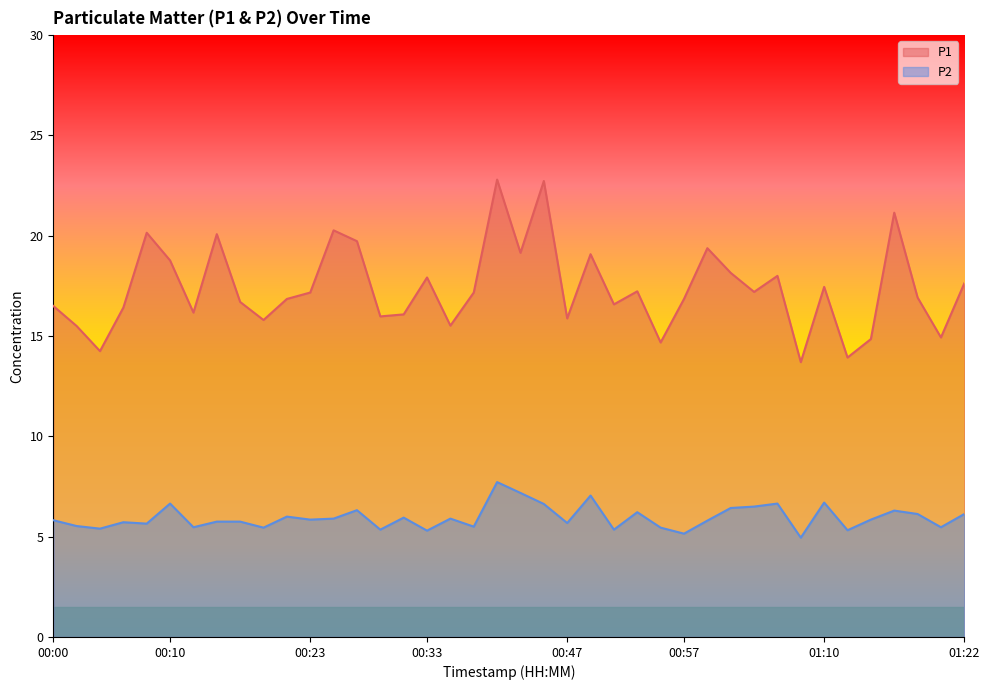

What is the label of the 4th point from the right?

01:16